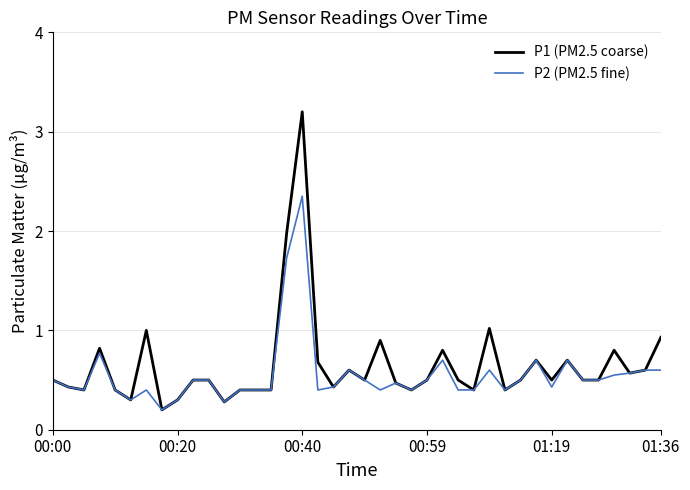

How many lines are shown in the chart?

2